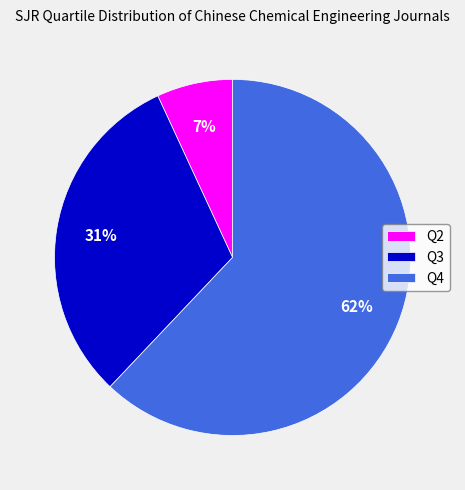

To the nearest percent, what is the average slice percentage?

33%